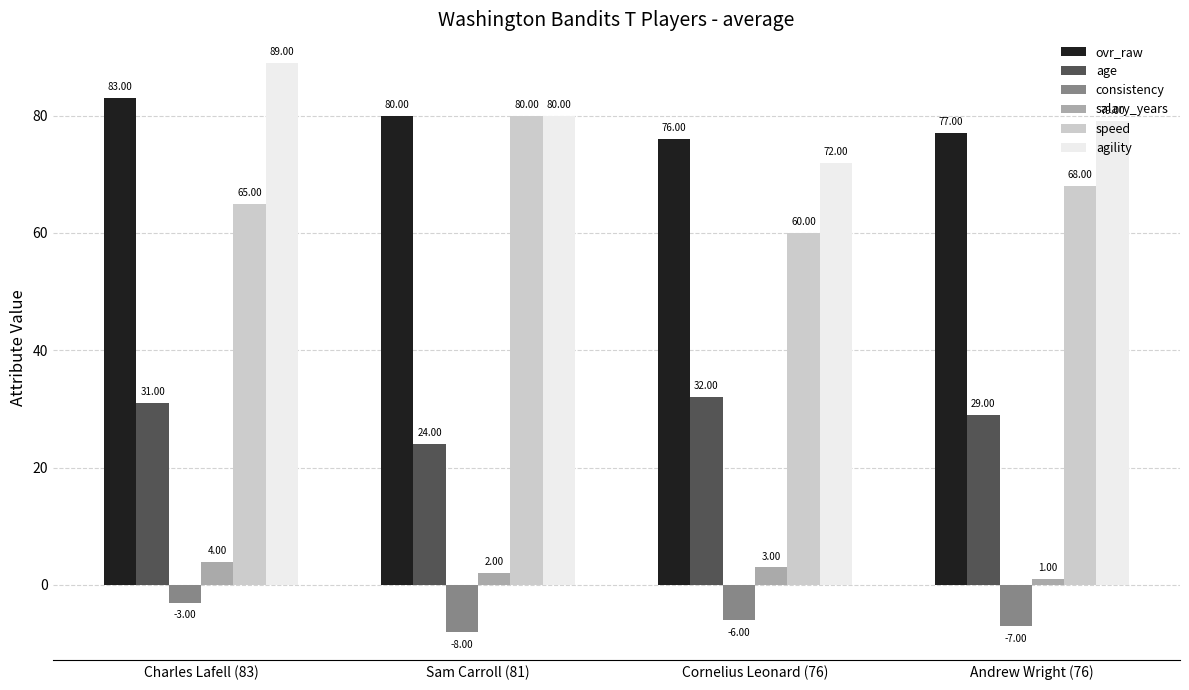

The speed series shows 94 at Andrew Wright (76). True or false?

False